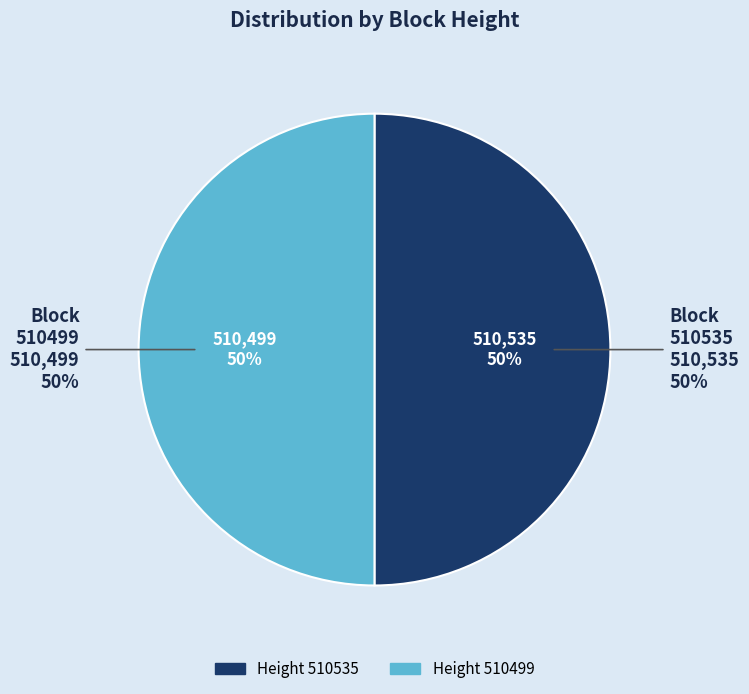

What percentage is NOT represented by 510535?

50.0%